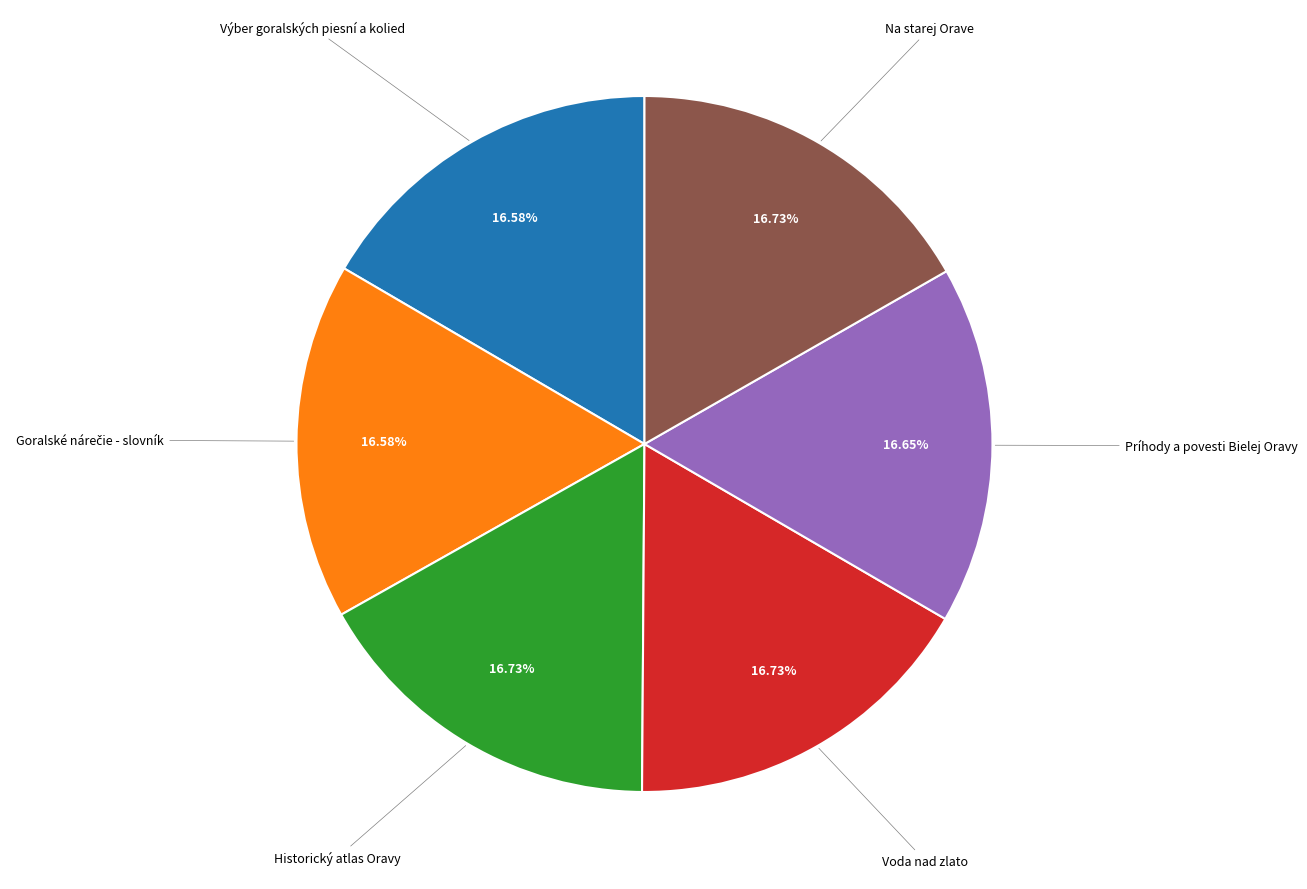

Is there any slice that represents more than half of the pie?

No